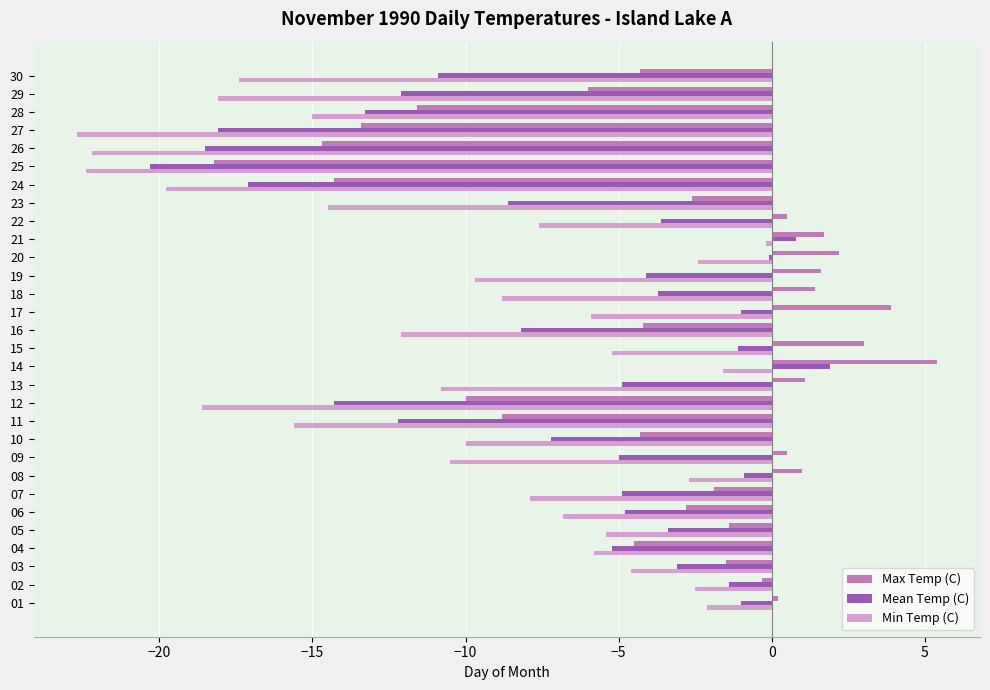

Is it true that Min Temp (C) equals -6.1 at 16?

False